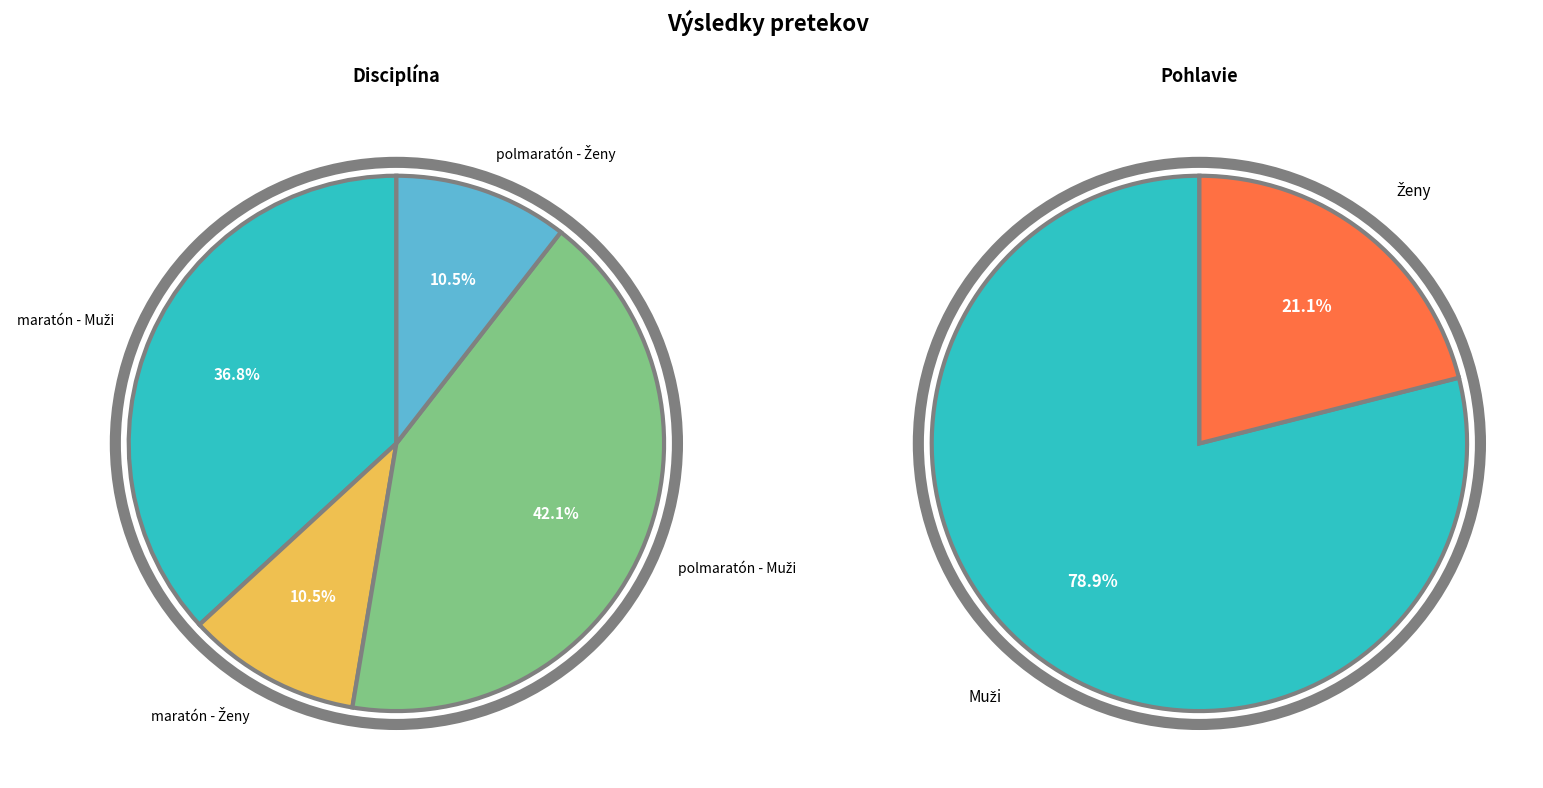

True or false: maratón - Muži accounts for 37% of the total.

True